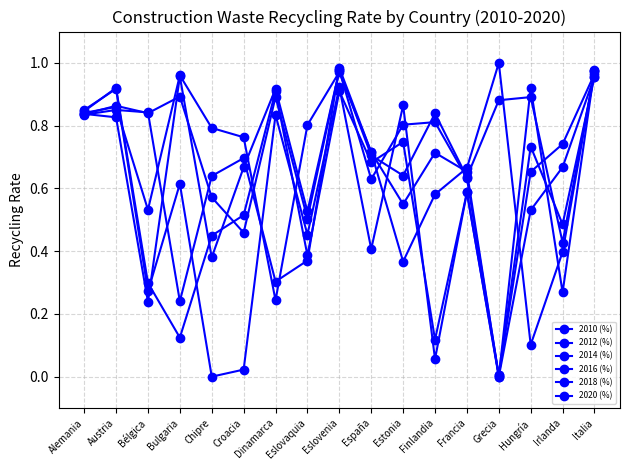

List the labels in order of 2012 (%) value, smallest first.

Grecia, Finlandia, Bulgaria, Bélgica, Eslovaquia, Chipre, Croacia, Francia, Hungría, España, Irlanda, Estonia, Alemania, Dinamarca, Eslovenia, Austria, Italia